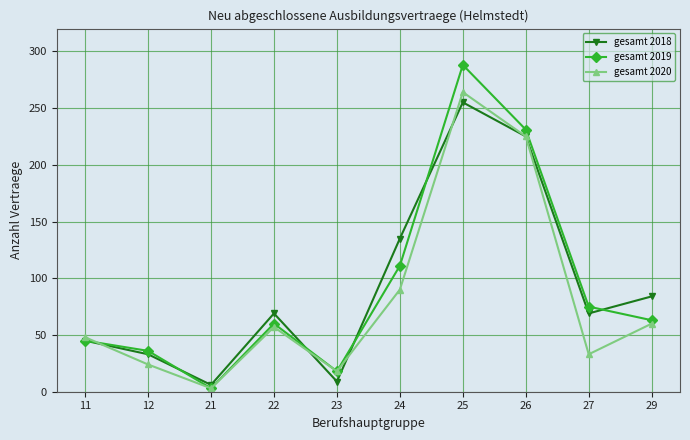

The gesamt 2018 series shows 16 at 12. True or false?

False